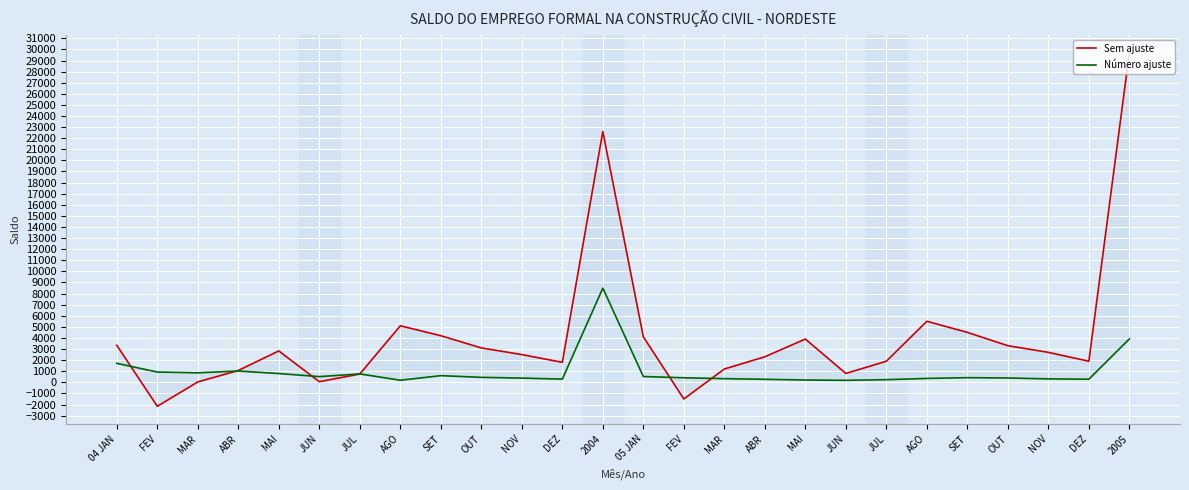

Reading left to right, transcribe all the data shown in this chart.

Sem ajuste: 04 JAN=3340	FEV=-2160	MAR=35	ABR=1066	MAI=2828	JUN=55	JUL=747	AGO=5094	SET=4200	OUT=3100	NOV=2500	DEZ=1800	2004=22605	05 JAN=4100	FEV=-1500	MAR=1200	ABR=2300	MAI=3900	JUN=800	JUL=1900	AGO=5500	SET=4500	OUT=3300	NOV=2700	DEZ=1900	2005=29700
Número ajuste: 04 JAN=1712	FEV=926	MAR=856	ABR=1019	MAI=791	JUN=515	JUL=758	AGO=188	SET=600	OUT=450	NOV=380	DEZ=290	2004=8485	05 JAN=520	FEV=410	MAR=330	ABR=270	MAI=210	JUN=180	JUL=240	AGO=350	SET=420	OUT=390	NOV=310	DEZ=280	2005=3911